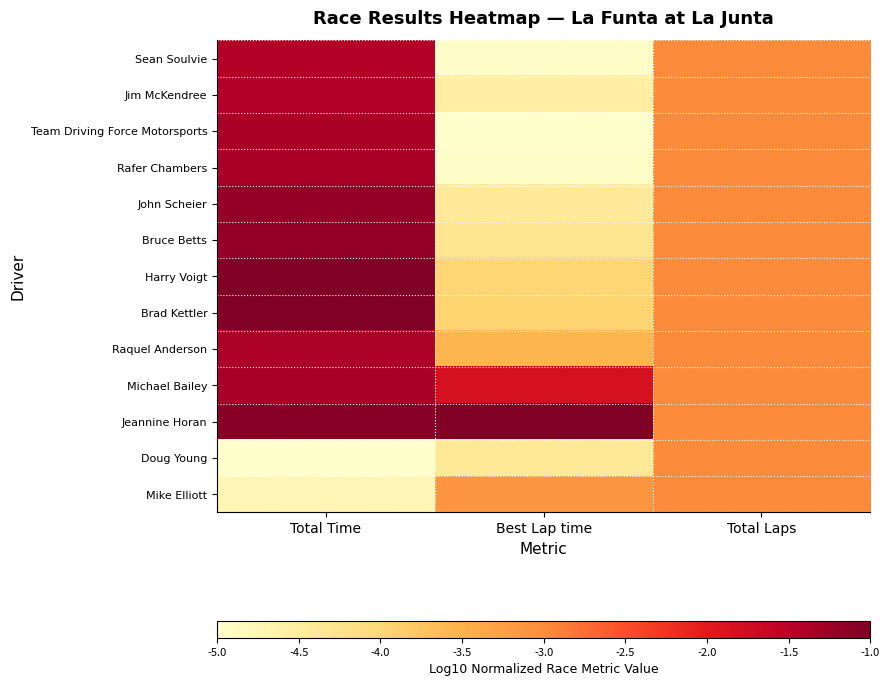

At which category is the sum across all series the highest?

Total Time